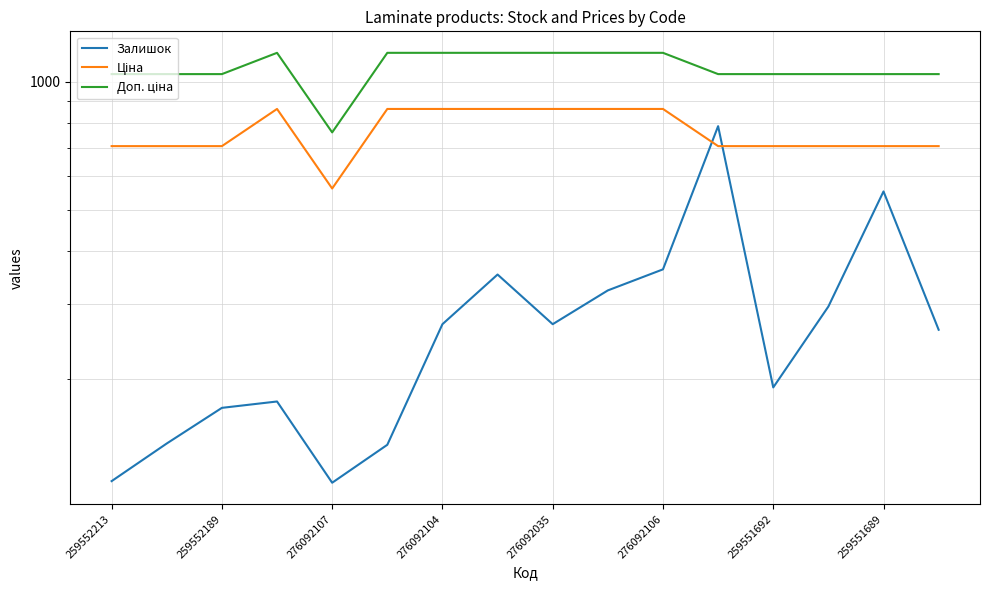

What is the value of the Доп. ціна point at the 12th from the left?

1042.0